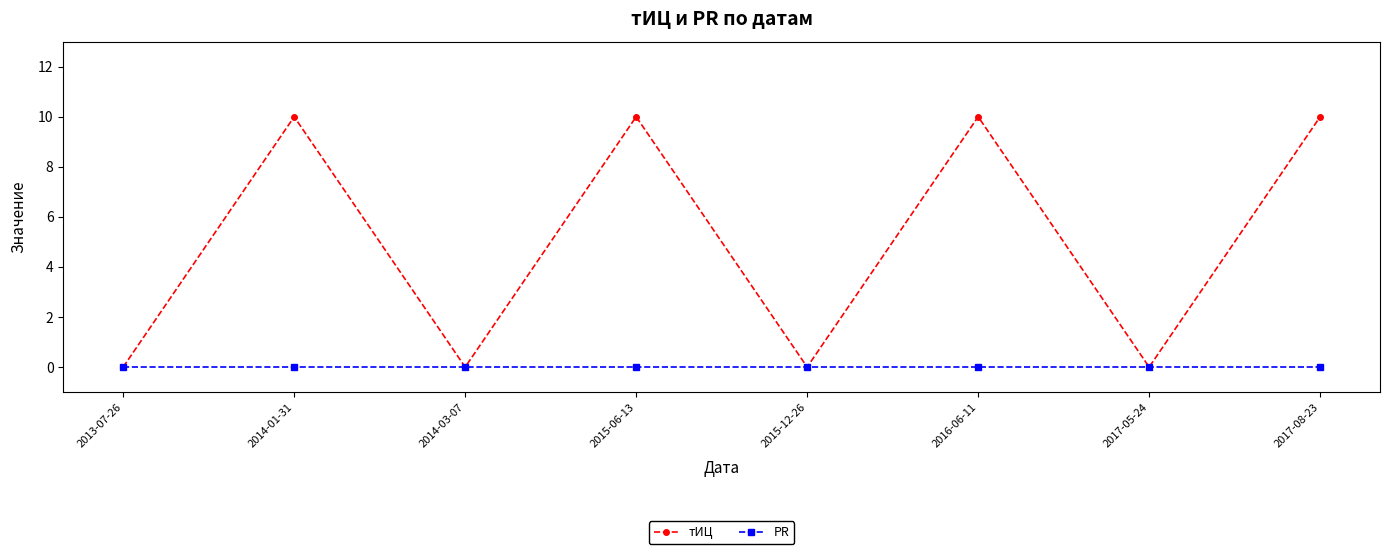

Reading right to left, what are all the values shown in this chart?

тИЦ: 10	0	10	0	10	0	10	0
PR: 0	0	0	0	0	0	0	0